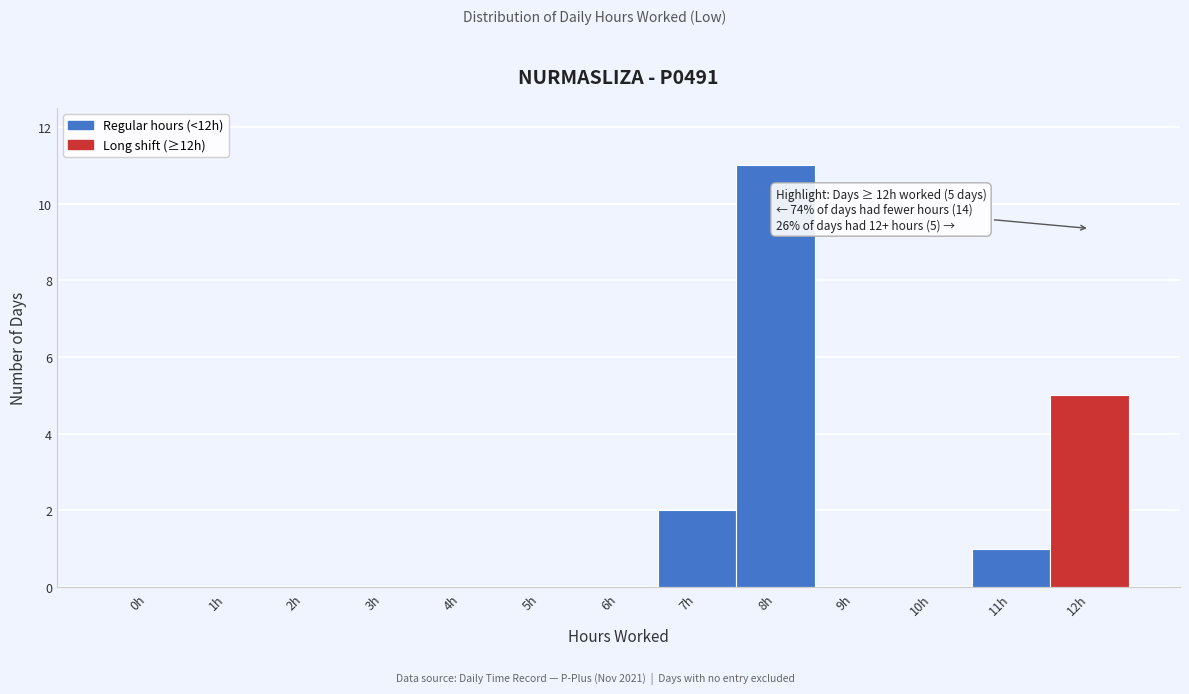

Reading right to left, what are all the values shown in this chart?

12h=5	11h=1	10h=0	9h=0	8h=11	7h=2	6h=0	5h=0	4h=0	3h=0	2h=0	1h=0	0h=0